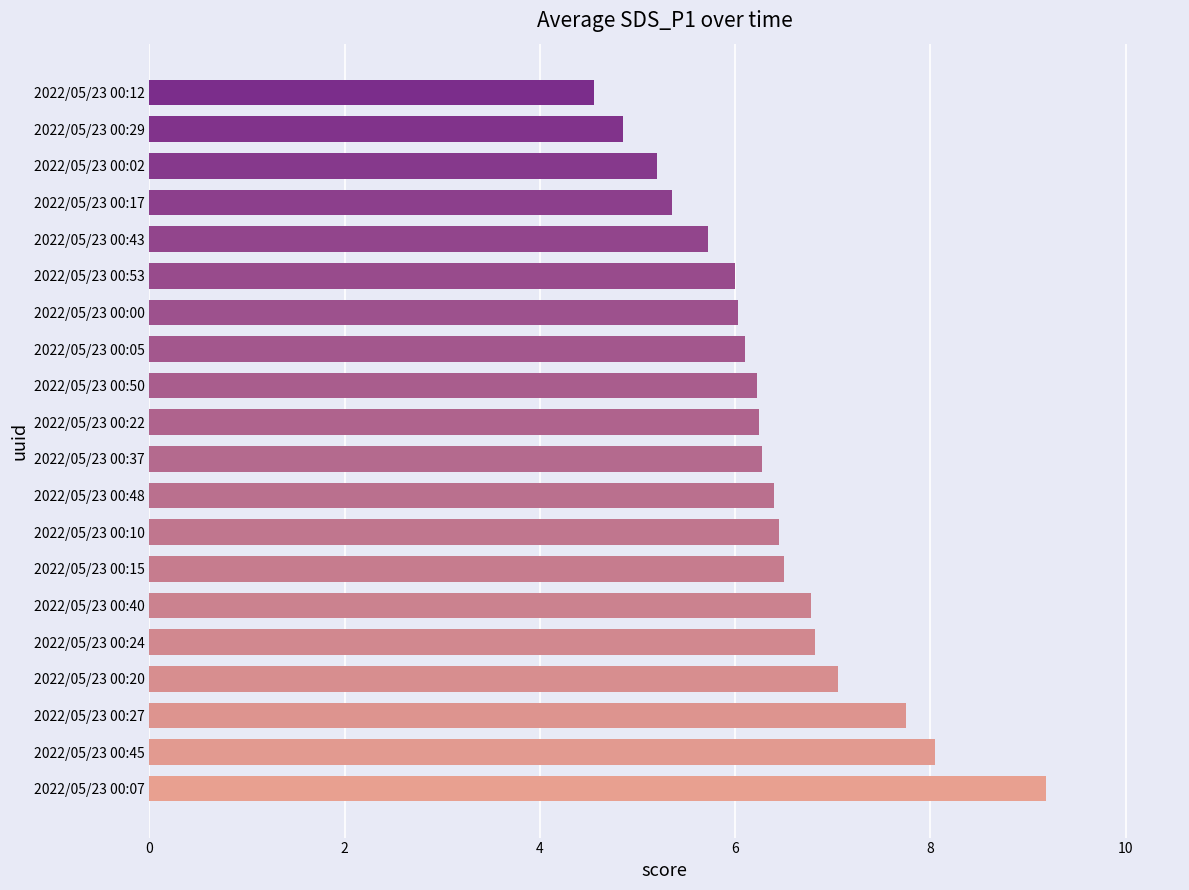

How many distinct data groups are displayed?

1